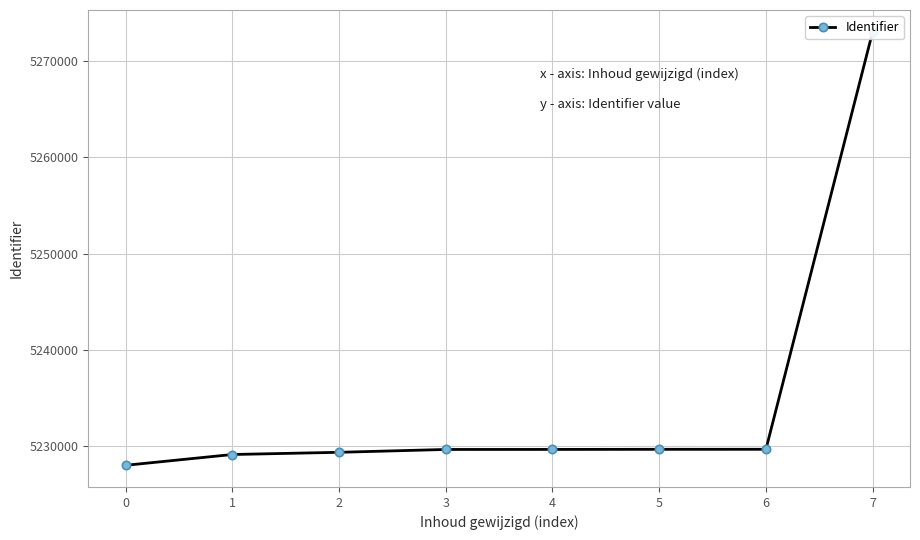

Approximately how many times larger is the value at 5 compared to 7?

1.0